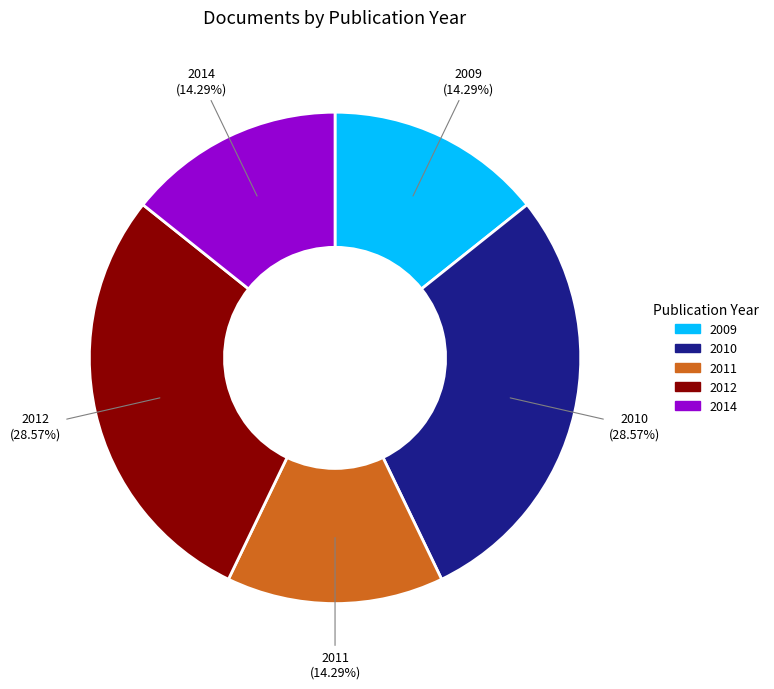

Approximately how many times larger is the value at 2011 compared to 2012?

0.5